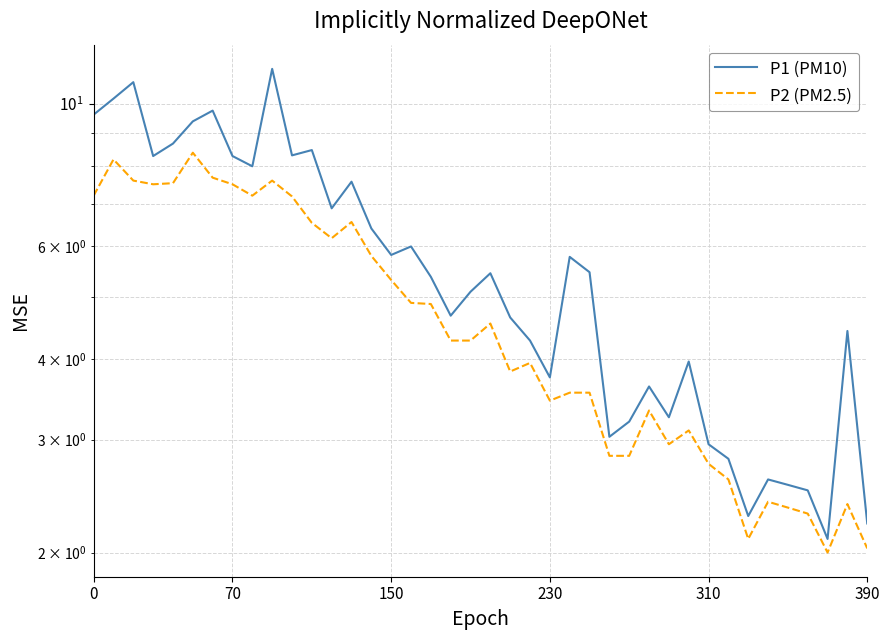

Which series changed the most between 390 and 32?

P1 (PM10)